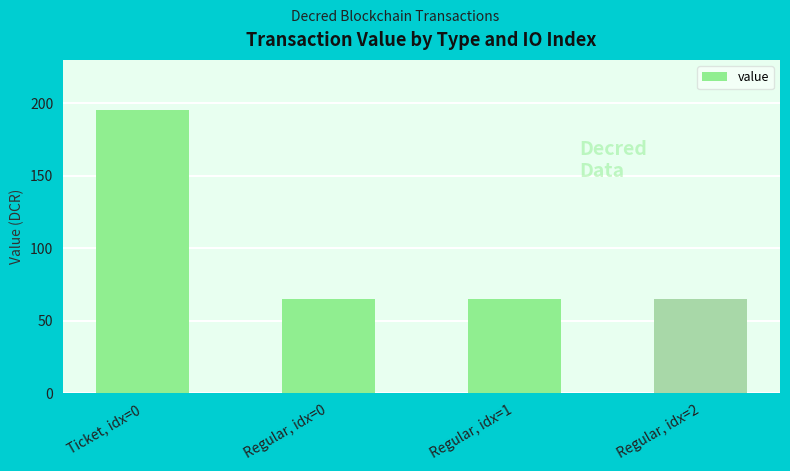

What is the ratio of the value at Ticket, idx=0 to the value at Regular, idx=1?

3.0